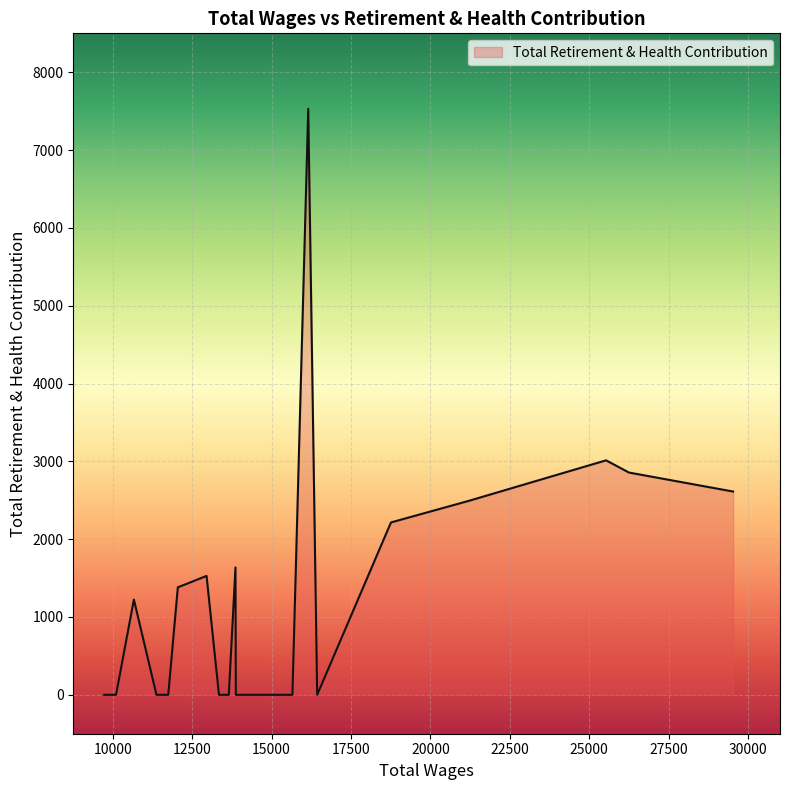

What is the difference between the second highest and minimum values?

3013